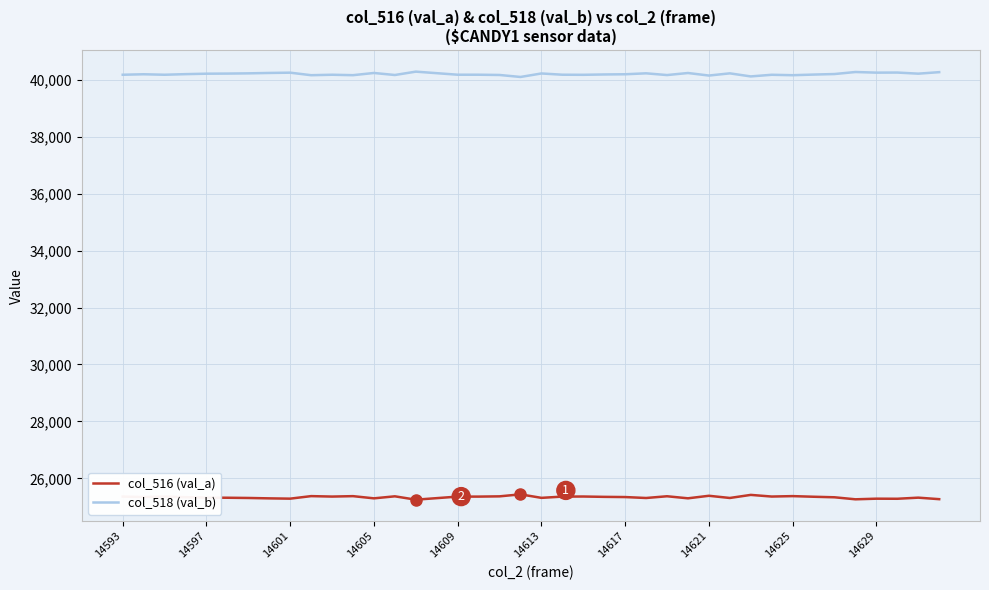

Rank the series by their maximum value, from highest to lowest.

col_518 (val_b), col_516 (val_a)